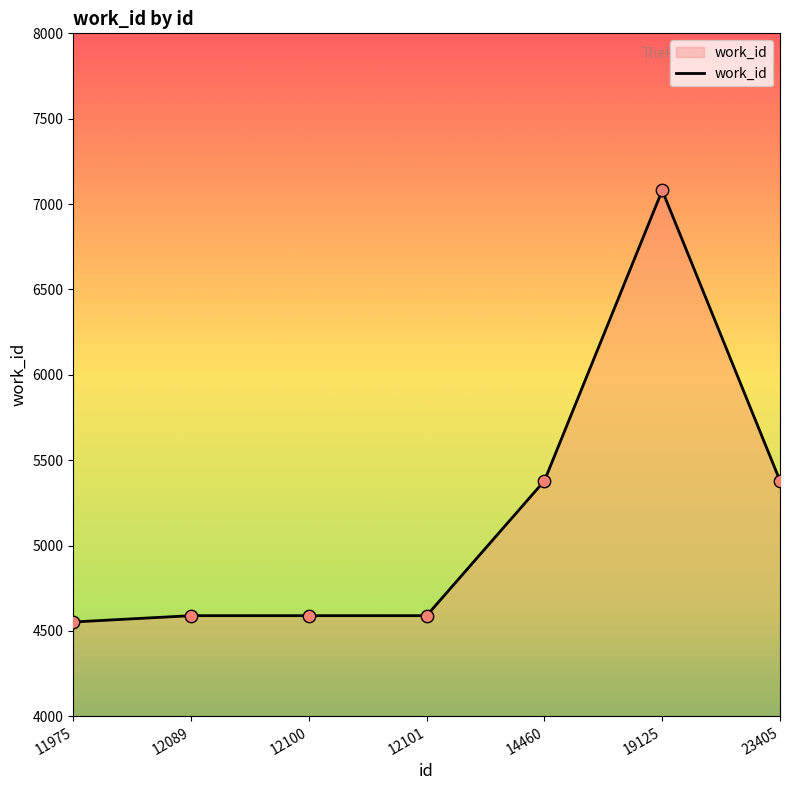

What is the ratio of the value at 19125 to the value at 11975?

1.6